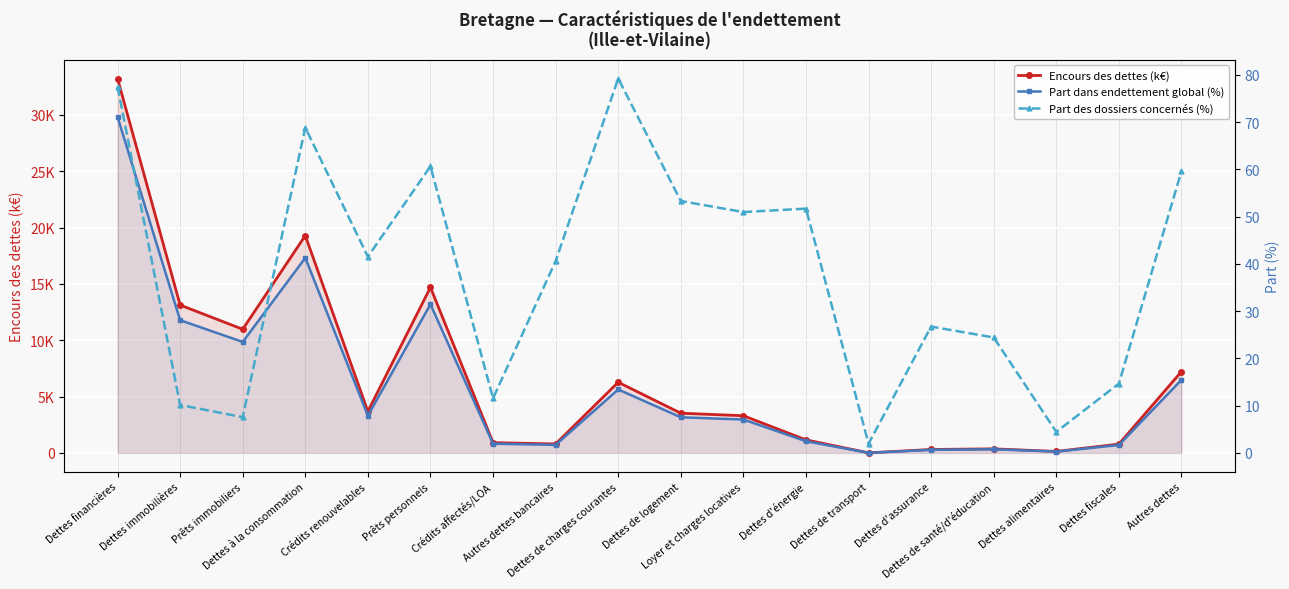

What is the average value of the Part des dossiers concernés (%) series?

38.1